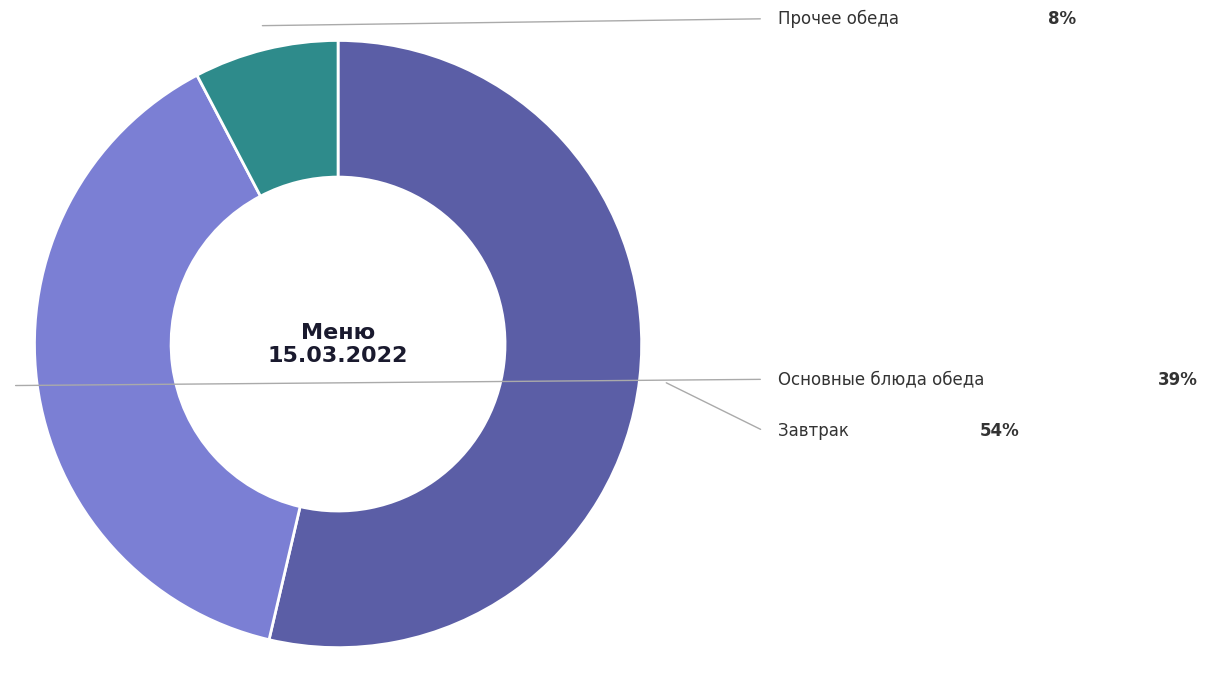

Is there a majority slice in this chart?

Yes